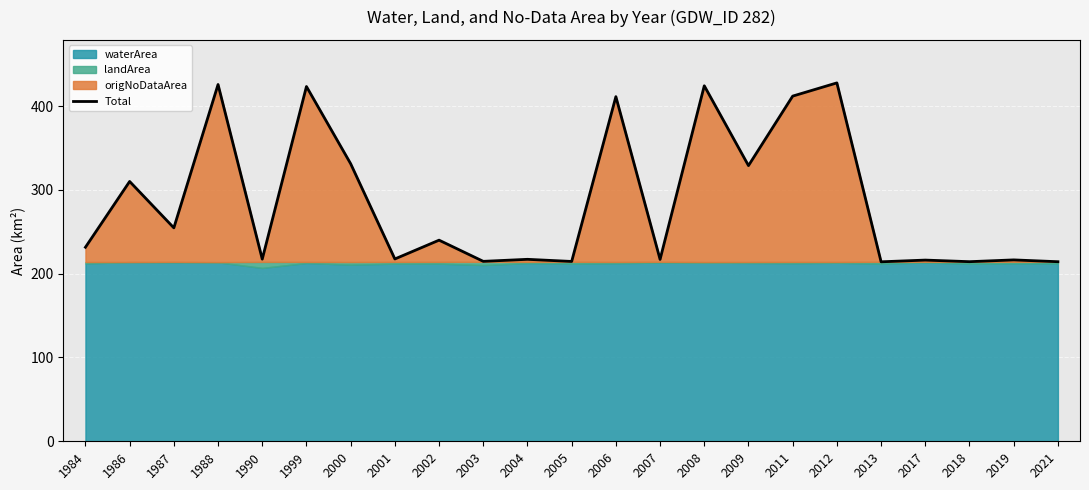

Is it true that the value at 2008 is 678.7?

False